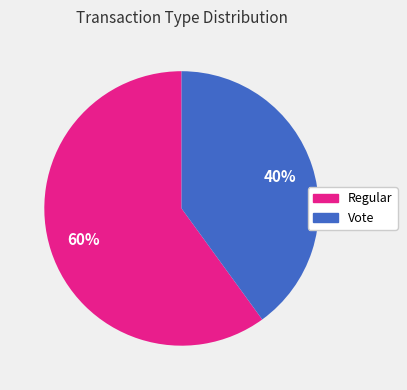

Approximately how many times larger is the value at Vote compared to Regular?

0.7